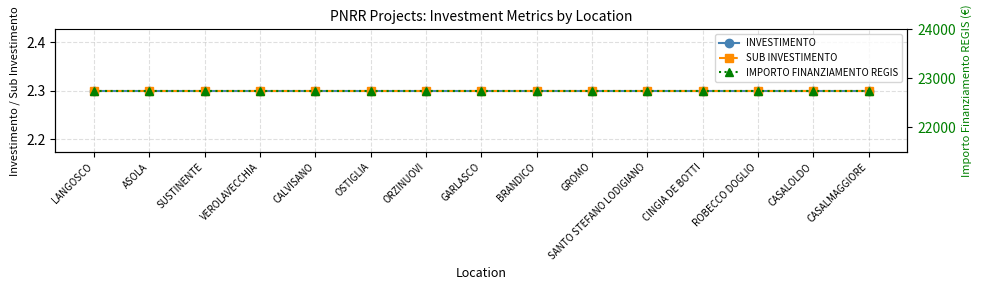

Is it true that SUB INVESTIMENTO equals 0.5 at ASOLA?

False